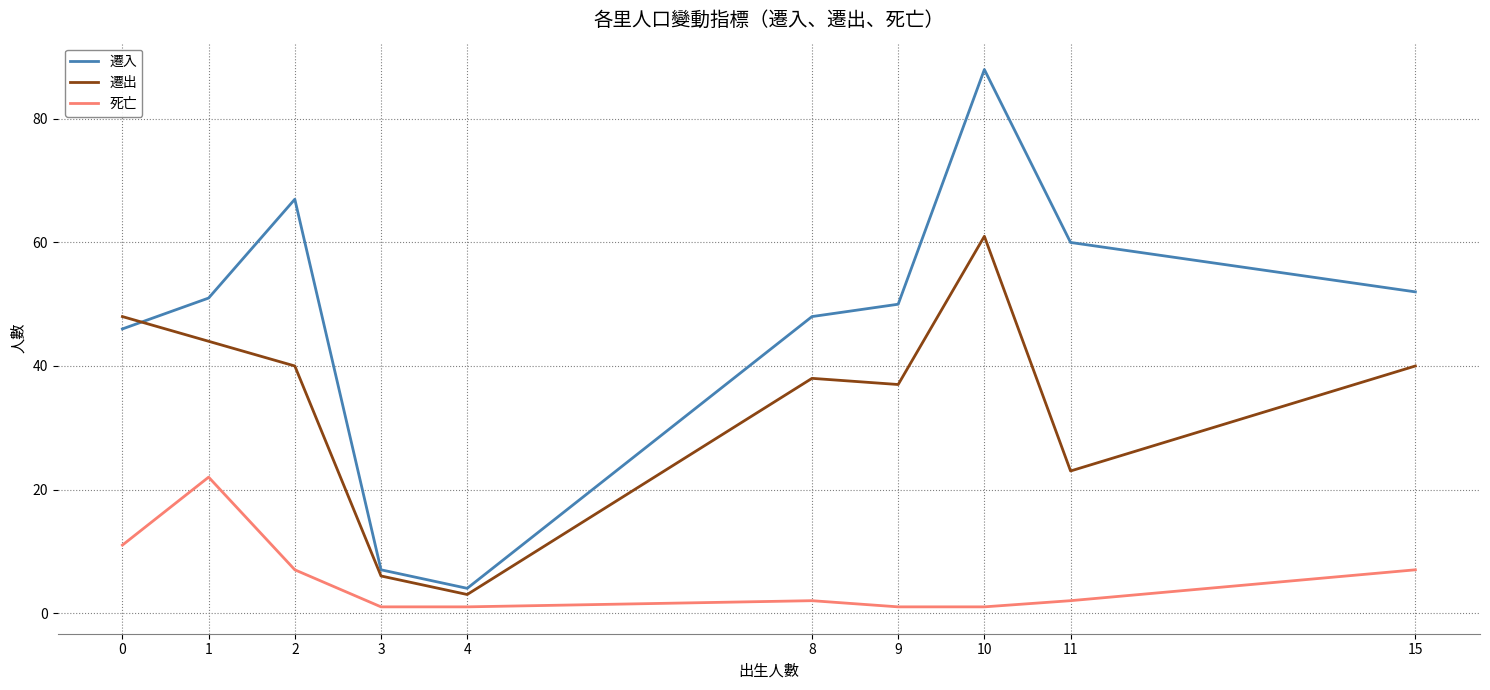

Reading left to right, transcribe all the data shown in this chart.

遷入: 46	51	67	7	4	48	50	88	60	52
遷出: 48	44	40	6	3	38	37	61	23	40
死亡: 11	22	7	1	1	2	1	1	2	7